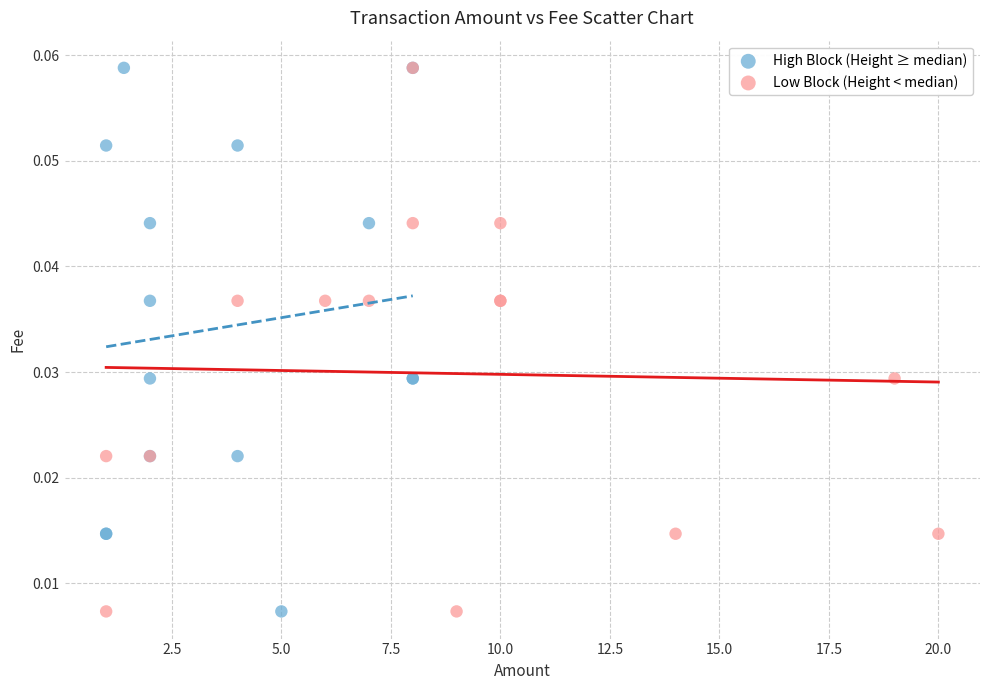

What are all the series names shown in the legend?

High Block (Height ≥ median), Low Block (Height < median)